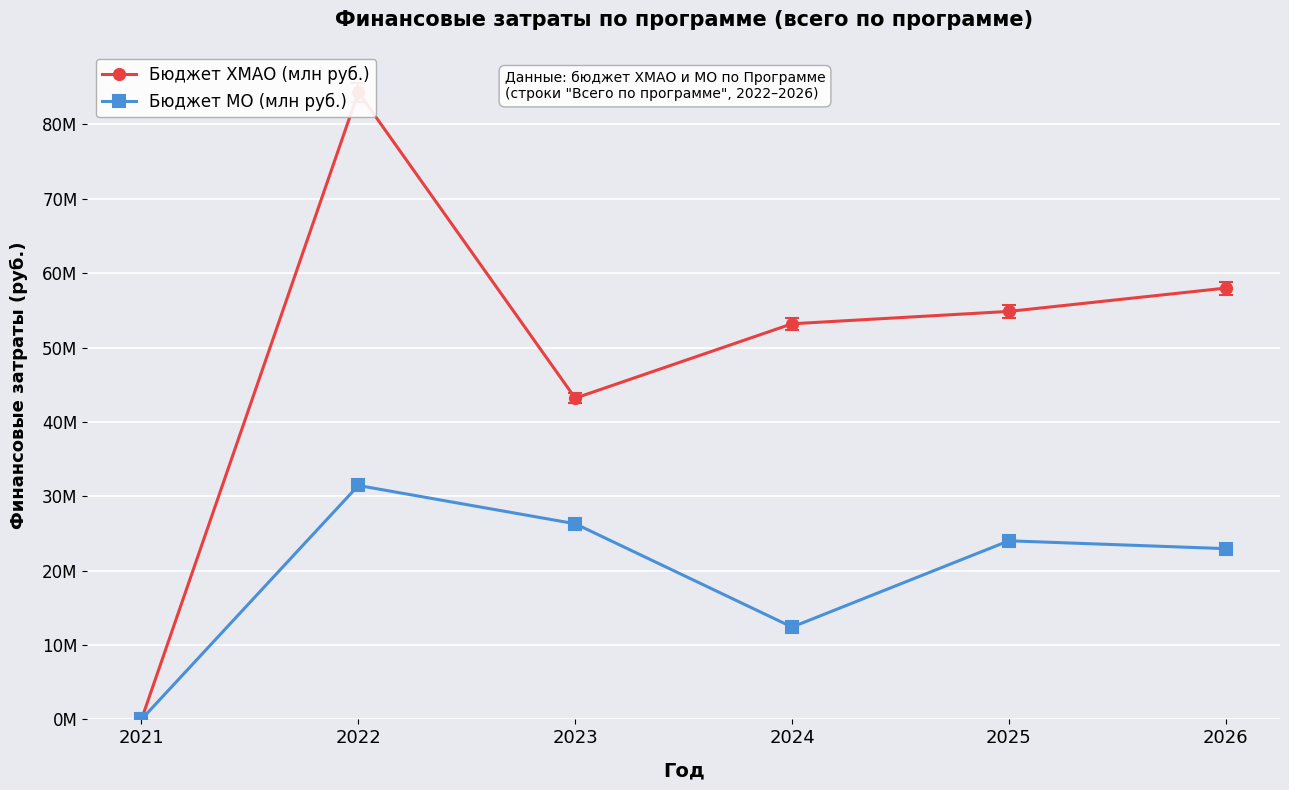

In Бюджет МО (млн руб.), how many points are higher than both neighbors (excluding endpoints)?

2